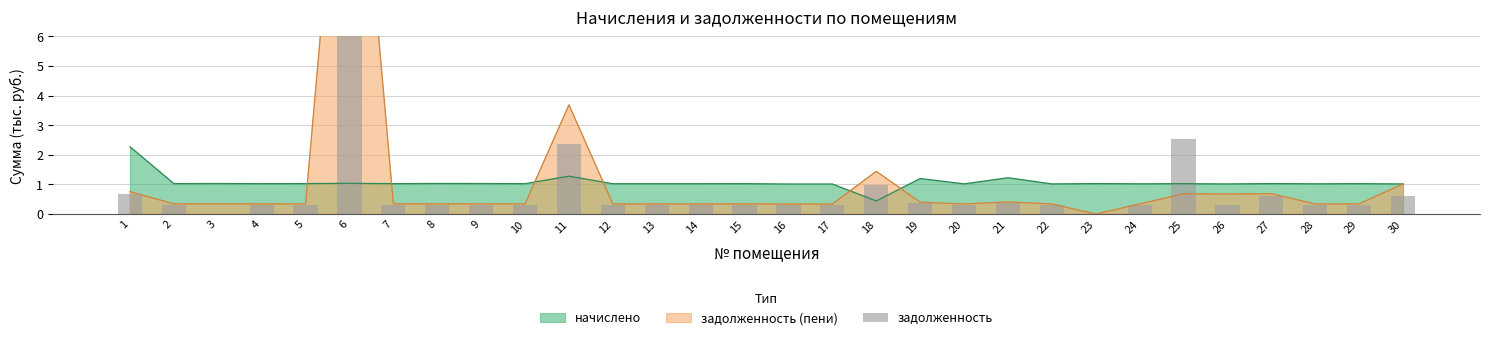

What is the average value?

1.0